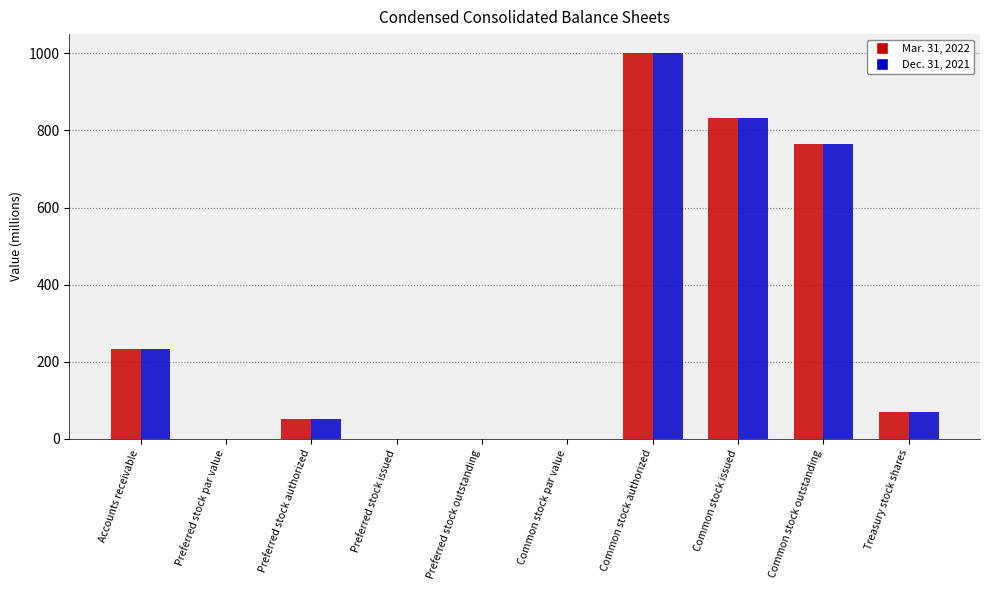

At which category is the sum across all series the highest?

Common stock authorized